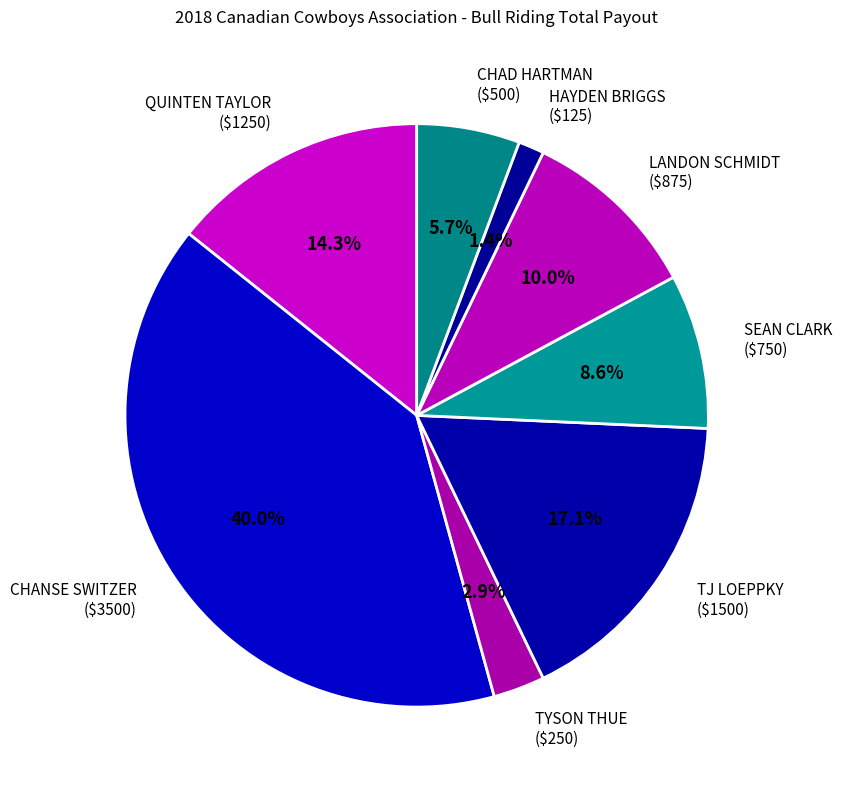

Does HAYDEN BRIGGS account for over 50% of the chart?

No